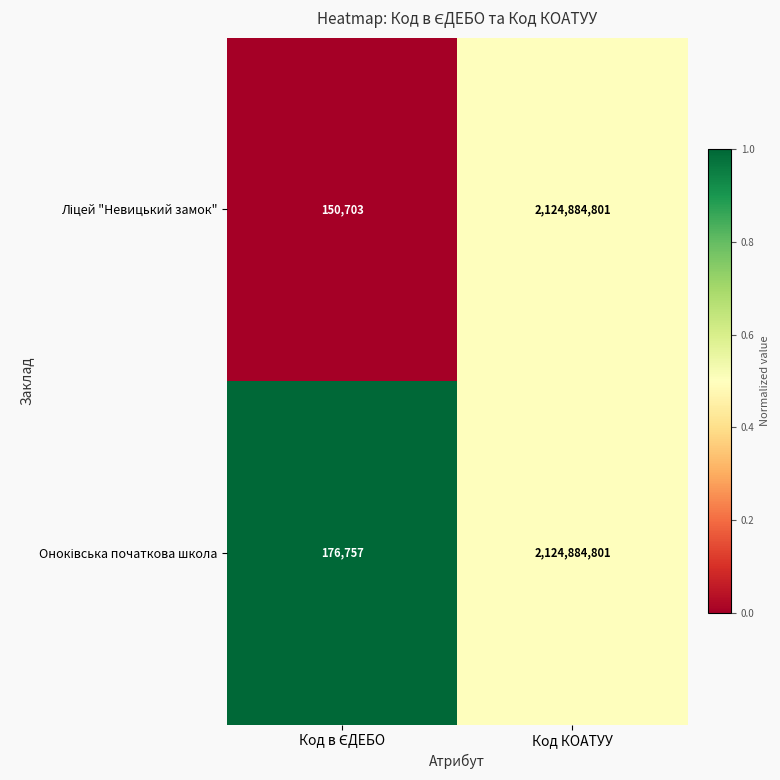

At which category is the sum across all series the highest?

Код КОАТУУ